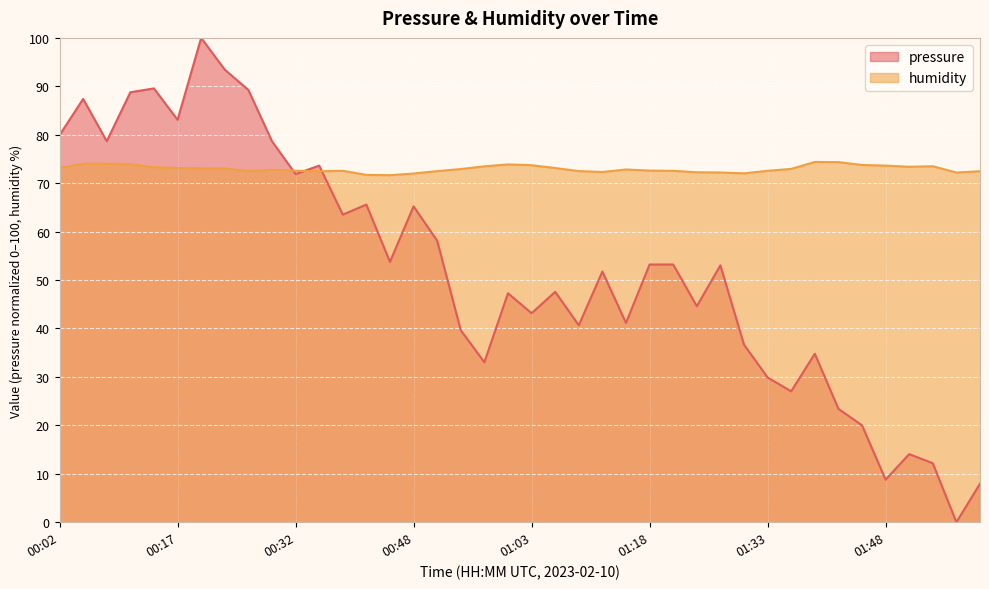

Which series has the widest spread of values?

pressure